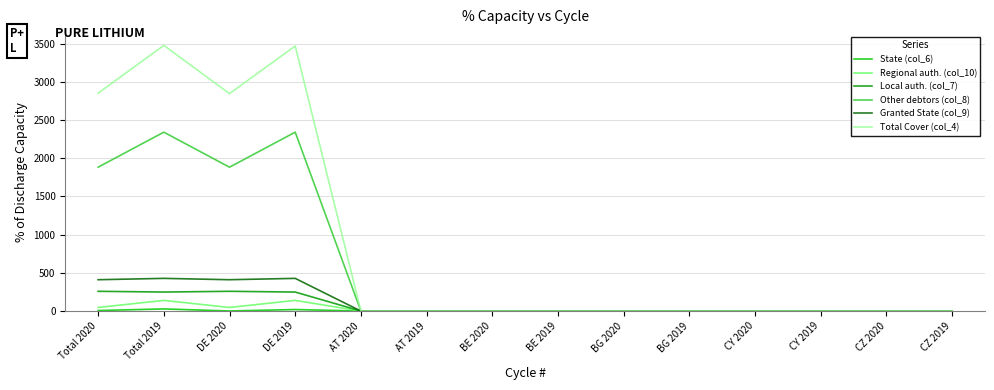

Which series has the widest spread of values?

Total Cover (col_4)